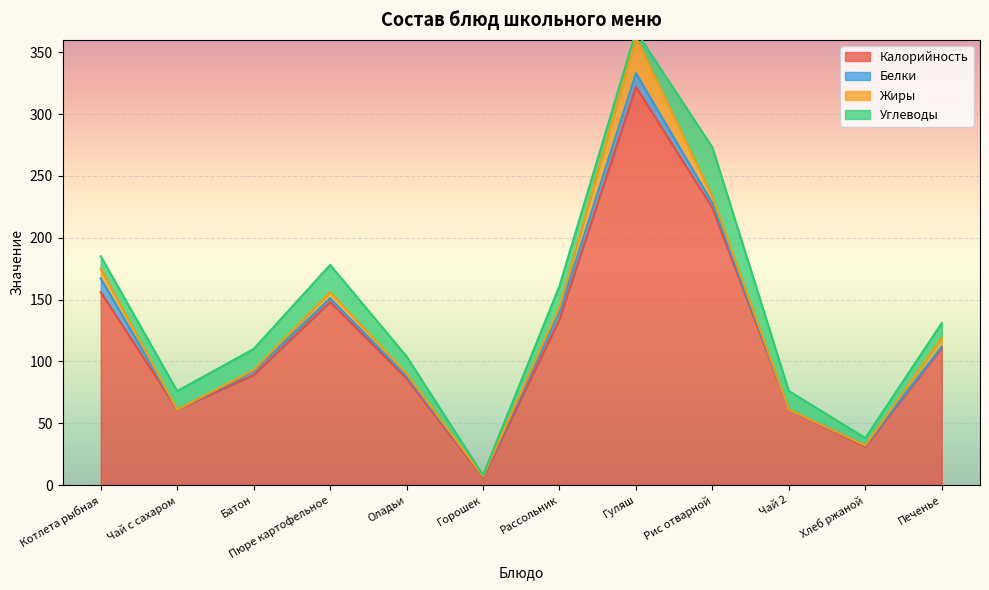

Reading left to right, list all the values displayed in this chart.

Калорийность: Котлета рыбная=156	Чай с сахаром=61	Батон=89	Пюре картофельное=148	Оладьи=86	Горошек=6	Рассольник=134	Гуляш=322	Рис отварной=224	Чай 2=61	Хлеб ржаной=31	Печенье=111
Белки: Котлета рыбная=11	Чай с сахаром=0	Батон=3	Пюре картофельное=3	Оладьи=2	Горошек=1	Рассольник=6	Гуляш=11	Рис отварной=4	Чай 2=0	Хлеб ржаной=1	Печенье=1
Жиры: Котлета рыбная=8	Чай с сахаром=0	Батон=1	Пюре картофельное=5	Оладьи=2	Горошек=0	Рассольник=4	Гуляш=29	Рис отварной=5	Чай 2=0	Хлеб ржаной=0	Печенье=7
Углеводы: Котлета рыбная=10	Чай с сахаром=15	Батон=17	Пюре картофельное=22	Оладьи=14	Горошек=1	Рассольник=17	Гуляш=5	Рис отварной=40	Чай 2=15	Хлеб ржаной=6	Печенье=12